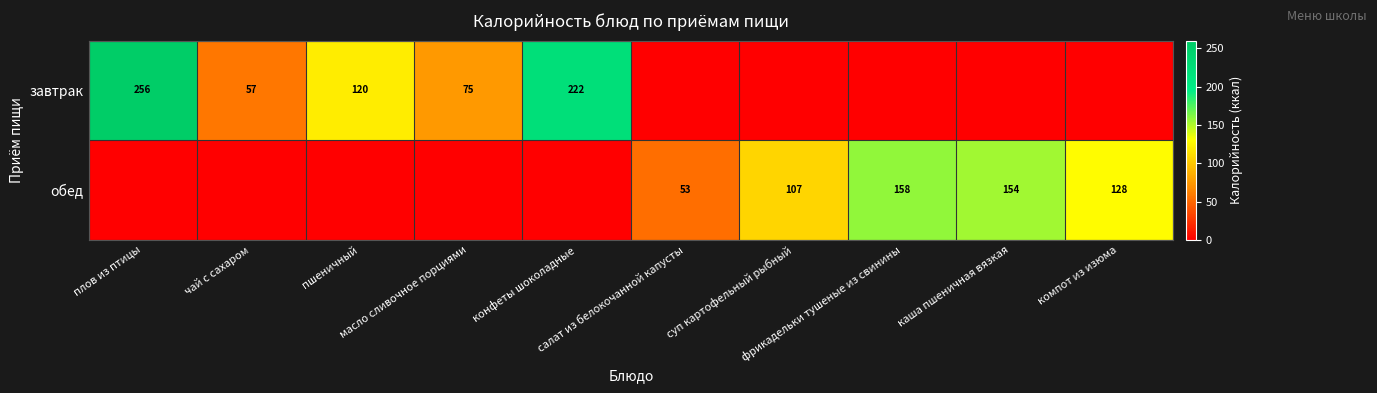

The завтрак series shows 0.0 at суп картофельный рыбный. True or false?

True